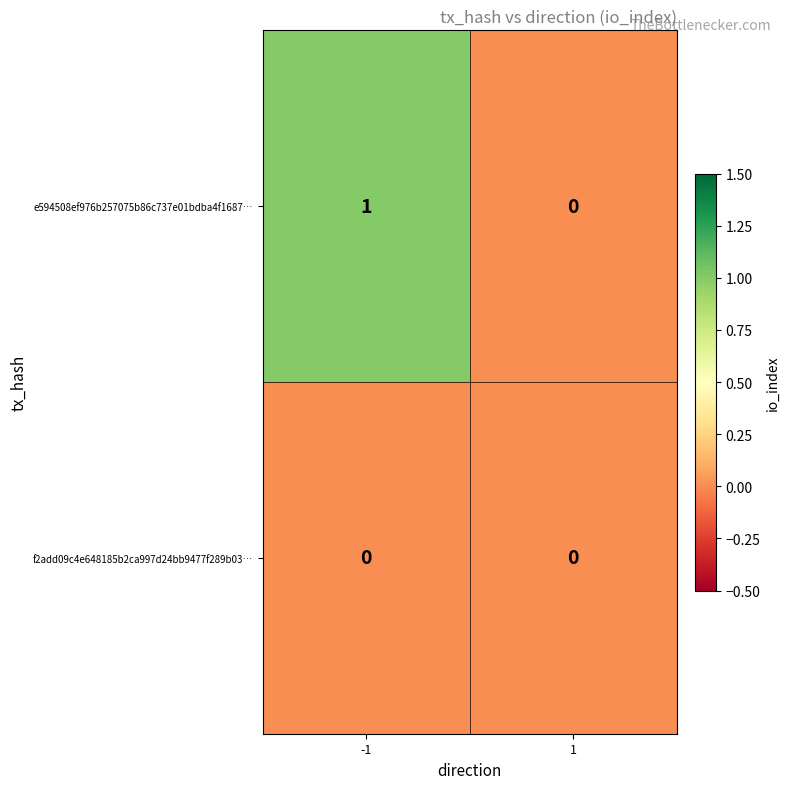

What is the spread (max minus min) of values at -1?

1